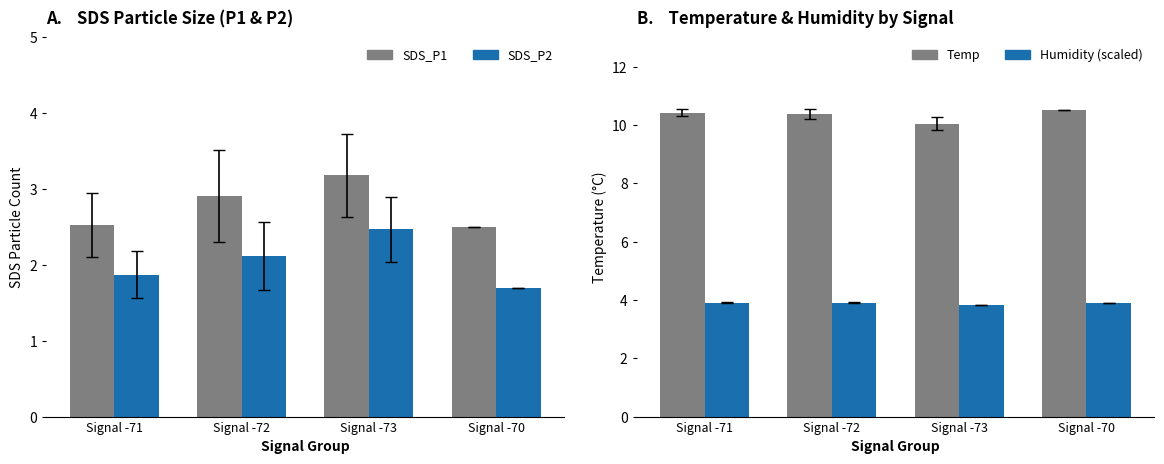

Which series changed the most between Signal -72 and Signal -73?

SDS_P2